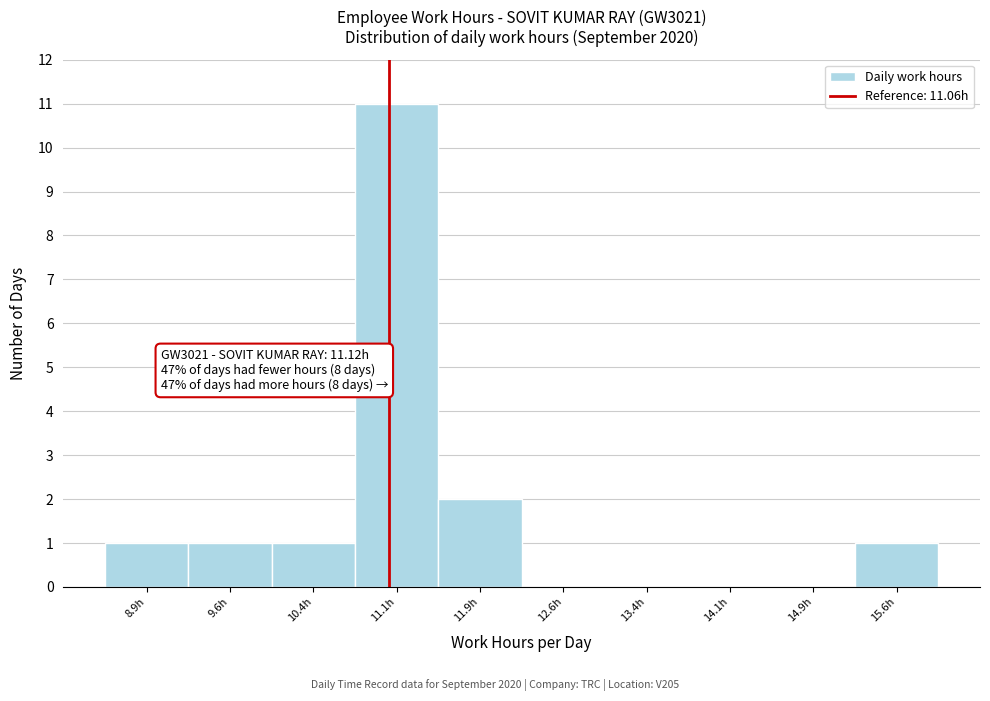

Over which range of the x-axis is the bar tallest?

10.75 to 11.50